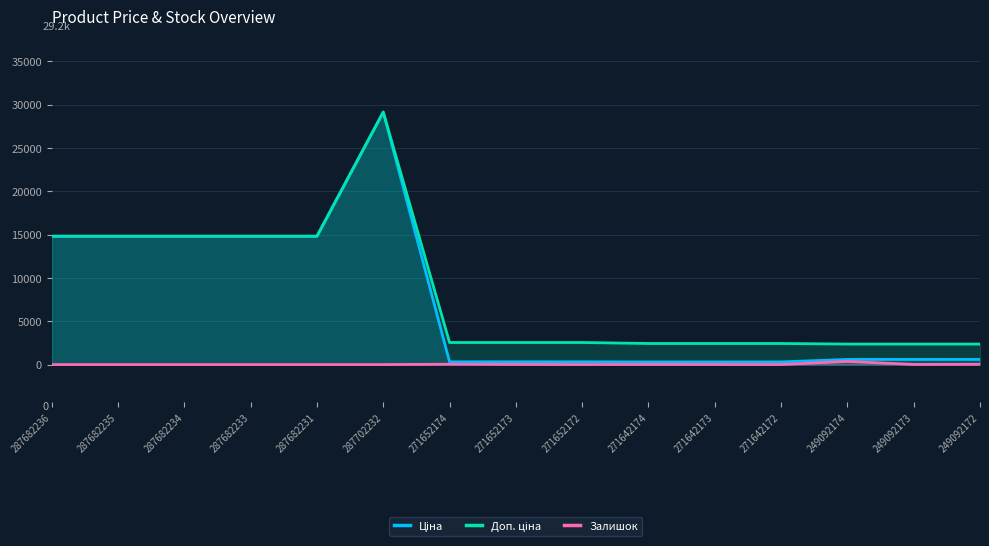

Reading left to right, list all the values displayed in this chart.

Ціна: 14817.6	14817.6	14817.6	14817.6	14817.6	29152.3	318.3	318.3	318.3	304.1	304.1	304.1	591.6	591.6	591.6
Доп. ціна: 14817.6	14817.6	14817.6	14817.6	14817.6	29152.3	2546.4	2546.4	2546.4	2432.8	2432.8	2432.8	2366.5	2366.5	2366.5
Залишок: 0.0	0.0	0.0	0.0	0.0	0.0	38.0	15.0	5.0	14.0	10.0	5.0	365.0	14.0	33.0